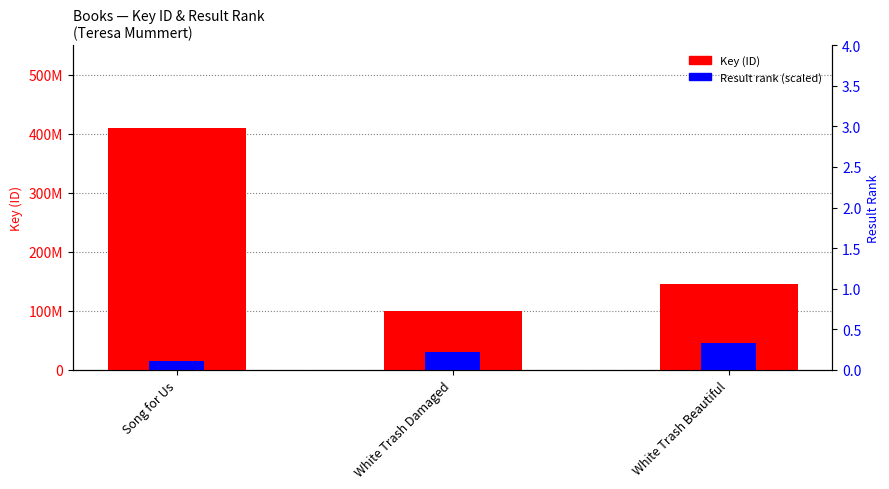

What position from the left is Song for Us?

1